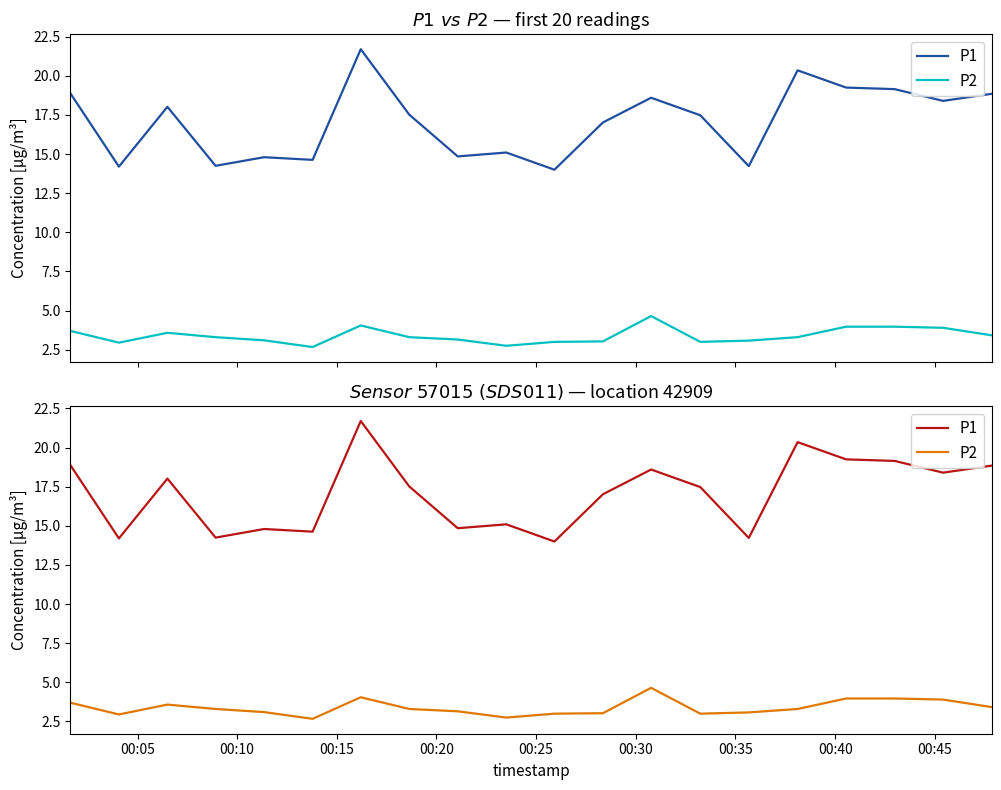

Where does the P1 series first go above 17?

00:05